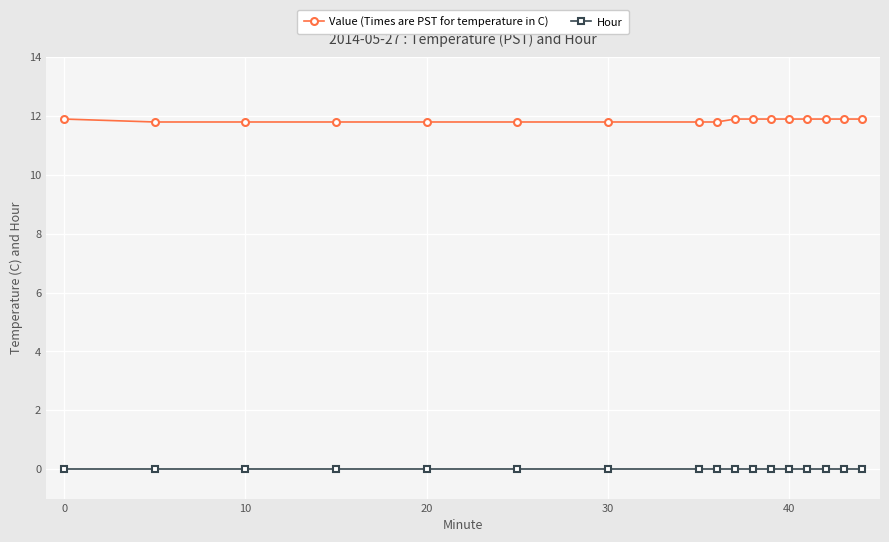

True or false: Value (Times are PST for temperature in C) and Hour intersect in this chart.

False